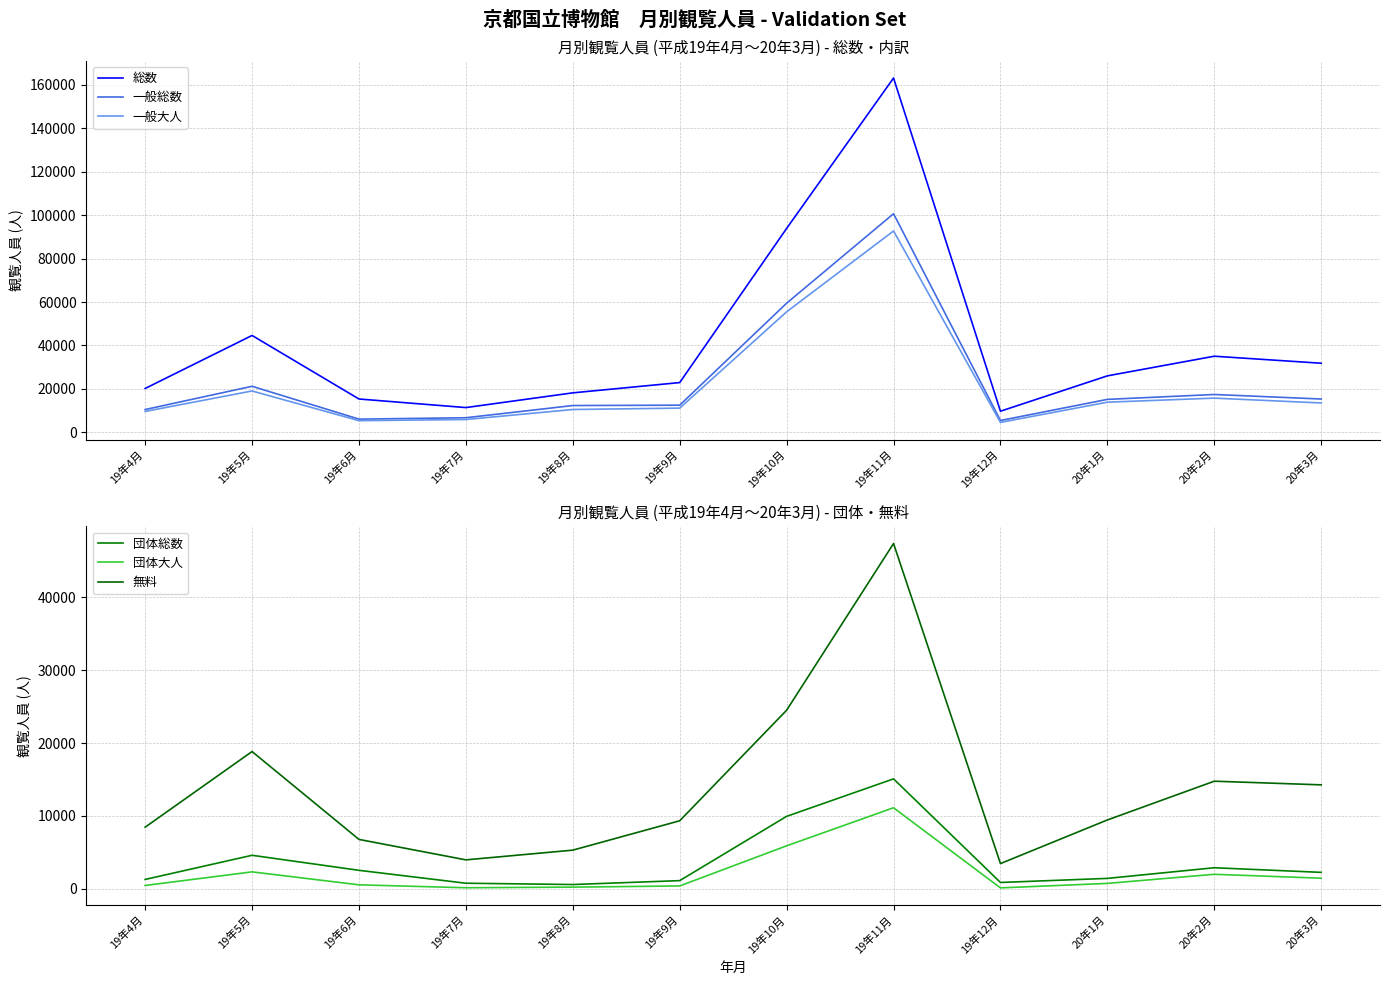

The 総数 series shows 93894 at 19年10月. True or false?

True